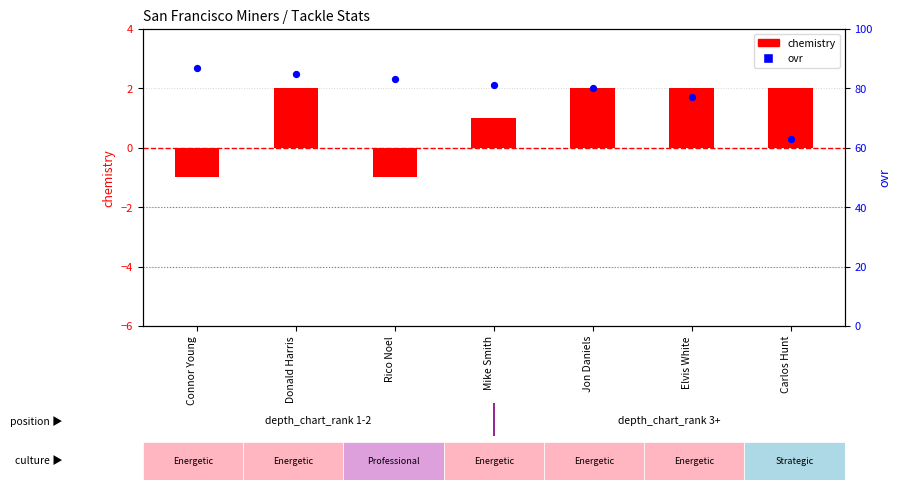

Which series has the largest total across all categories?

ovr